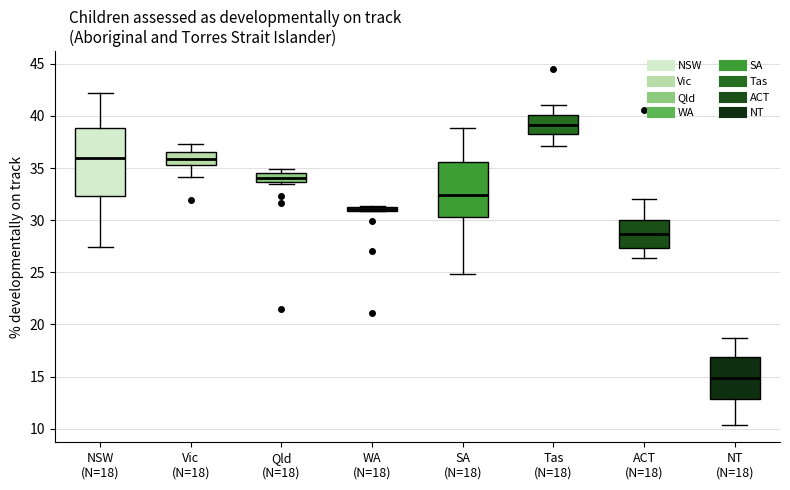

Which box is the tallest, from its lower edge to its upper edge?

NSW (N=18)